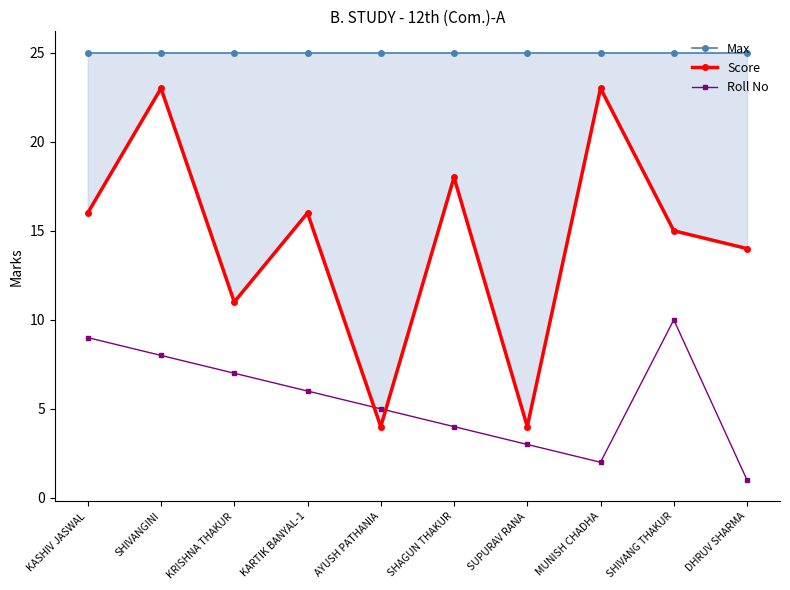

At which label is Score closest to 13?

DHRUV SHARMA